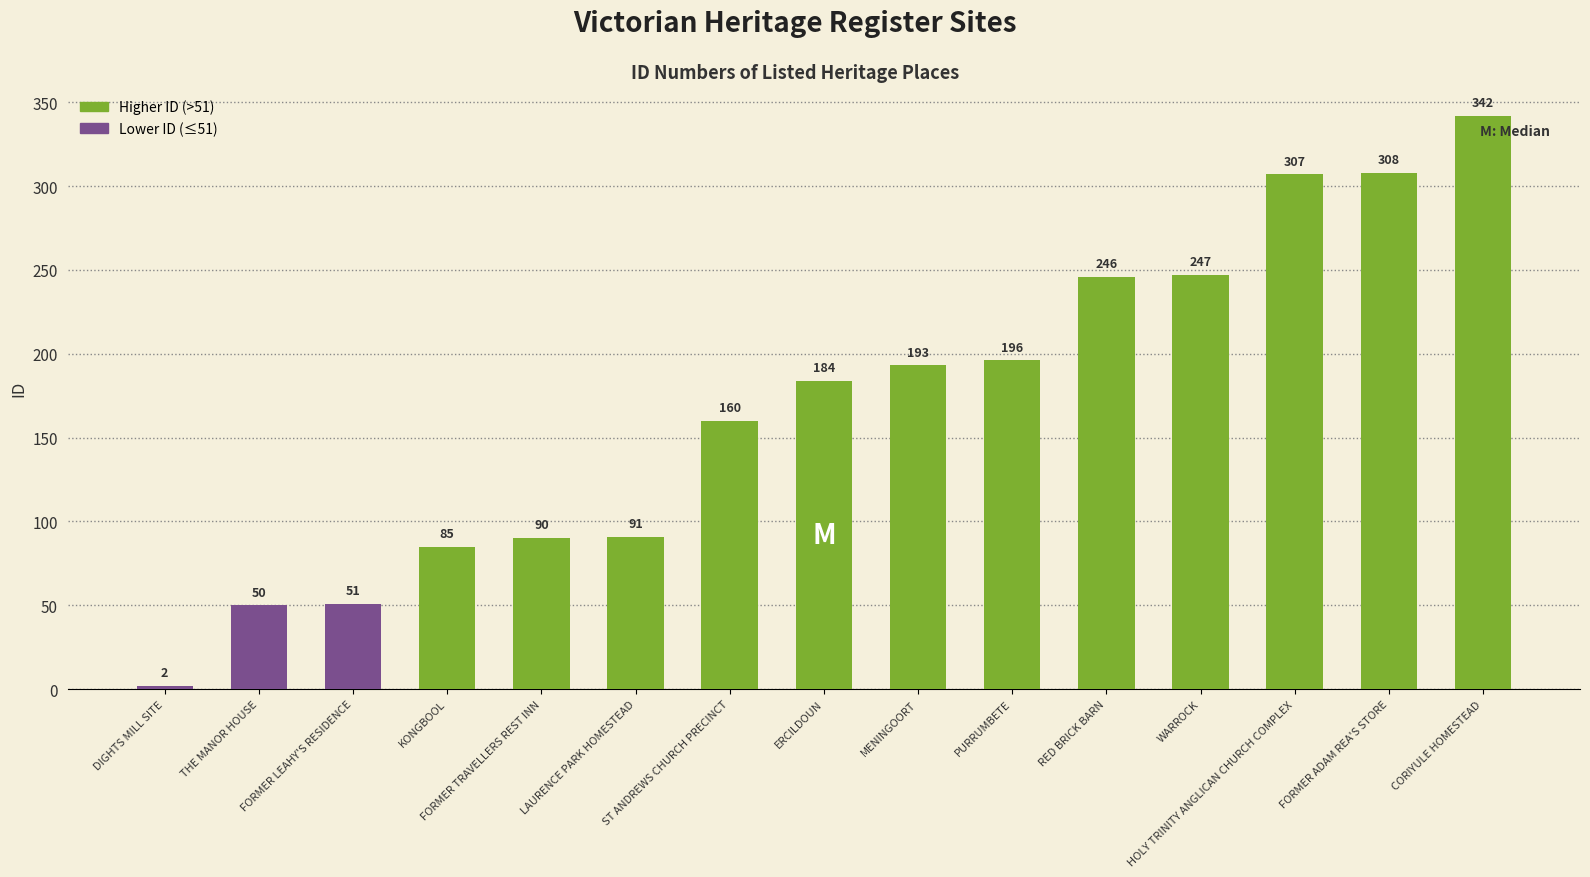

What is the greatest value displayed?

342